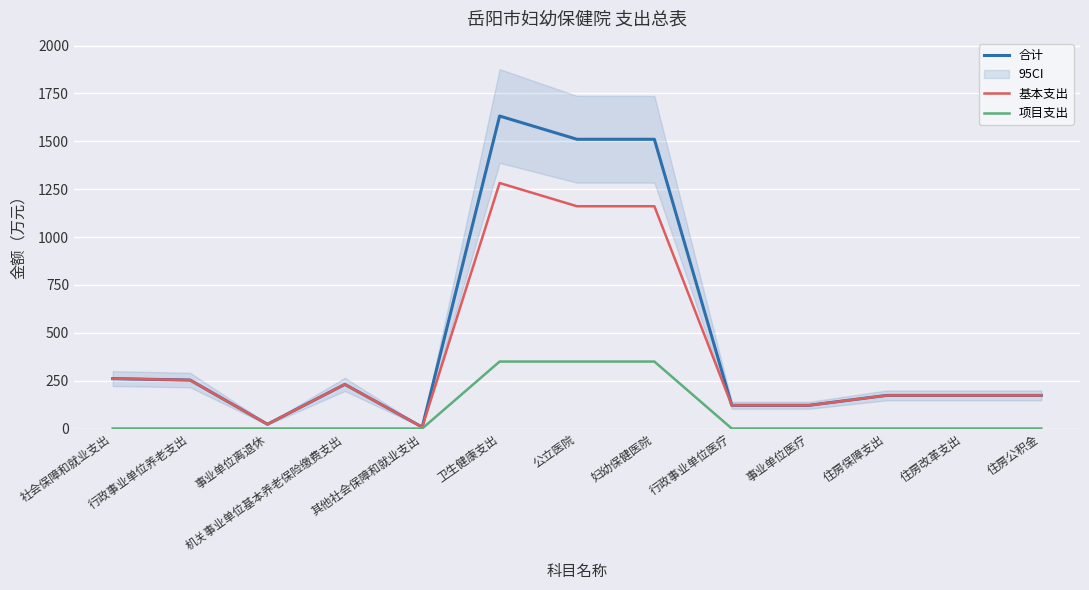

How many values in the 合计 series exceed 173?

9